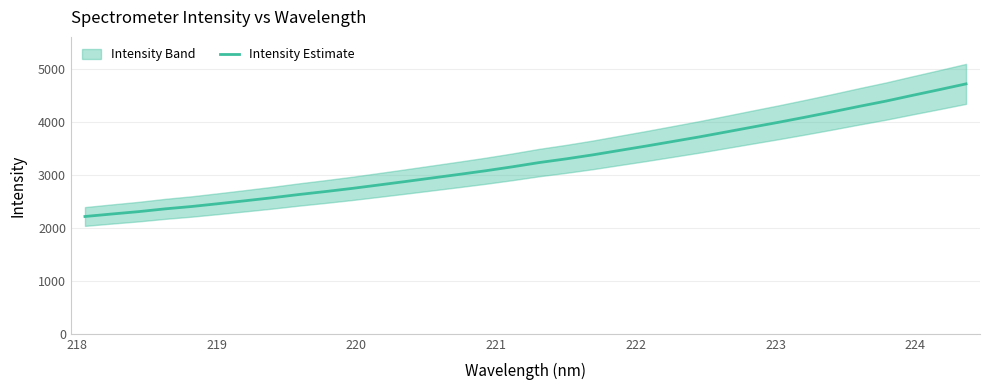

What is the difference between the maximum and minimum values?

2505.5